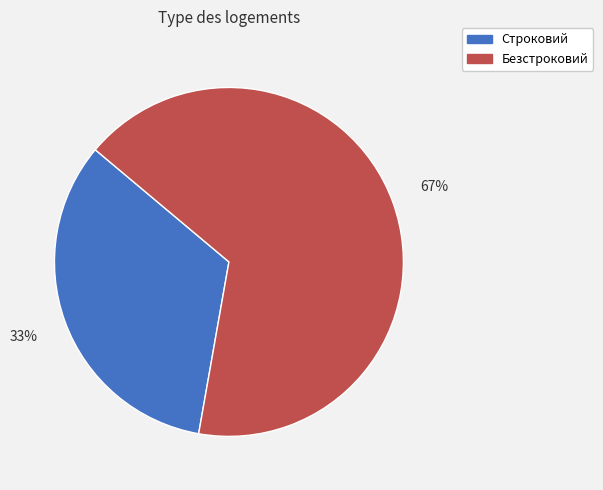

Which slice represents more than half of the pie?

Безстроковий